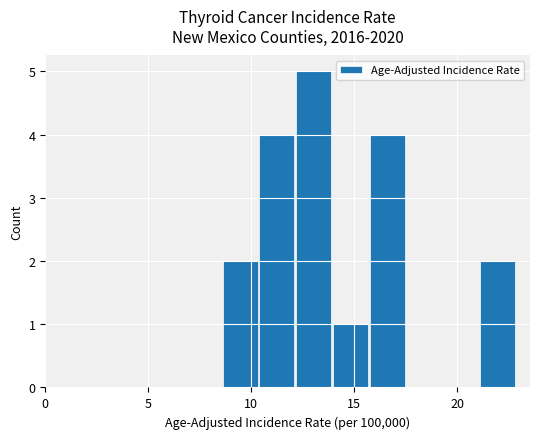

What is the maximum value shown in the chart?

5